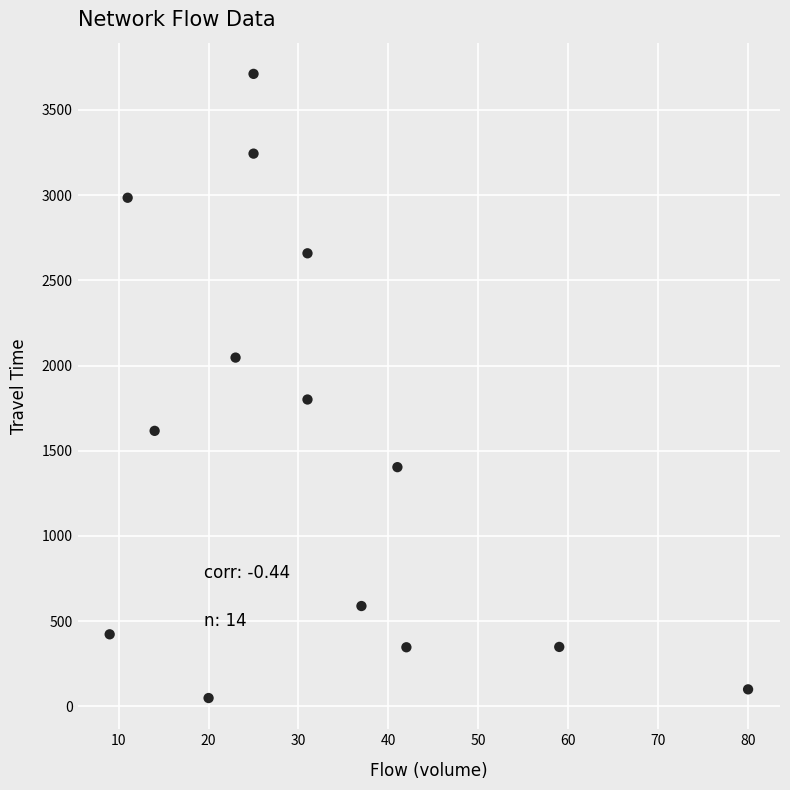

What Y value in the scatter plot is closest to 1880?

1801